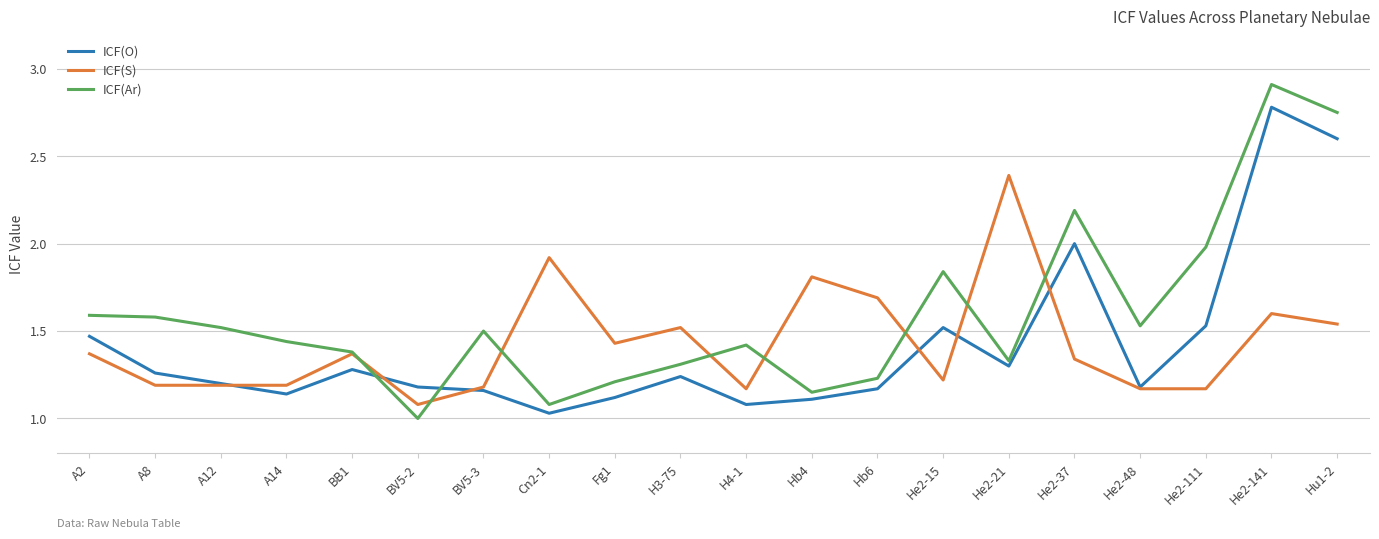

What is the maximum value shown in the chart?

2.9